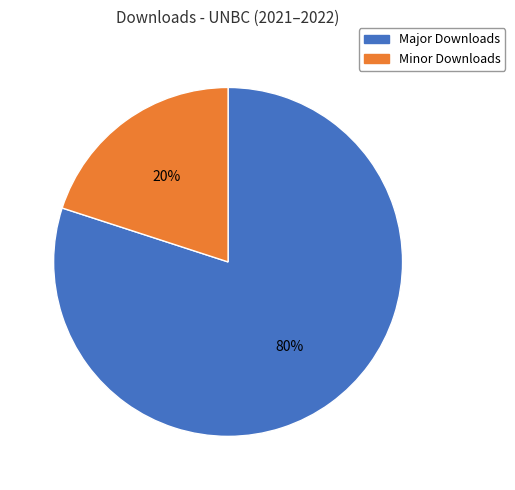

Does any single category account for the majority?

Yes